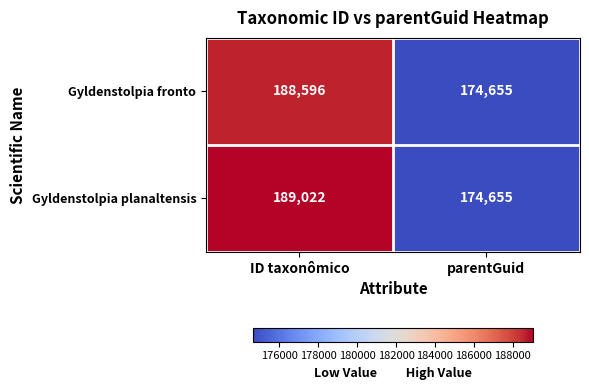

The Gyldenstolpia fronto series shows 188596 at ID taxonômico. True or false?

True